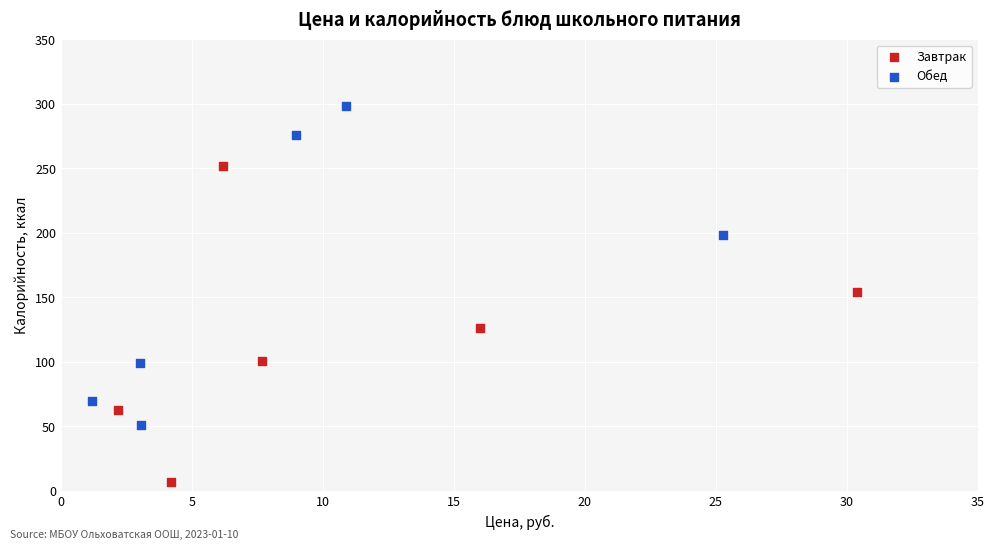

Which series reaches the maximum Y coordinate?

Обед